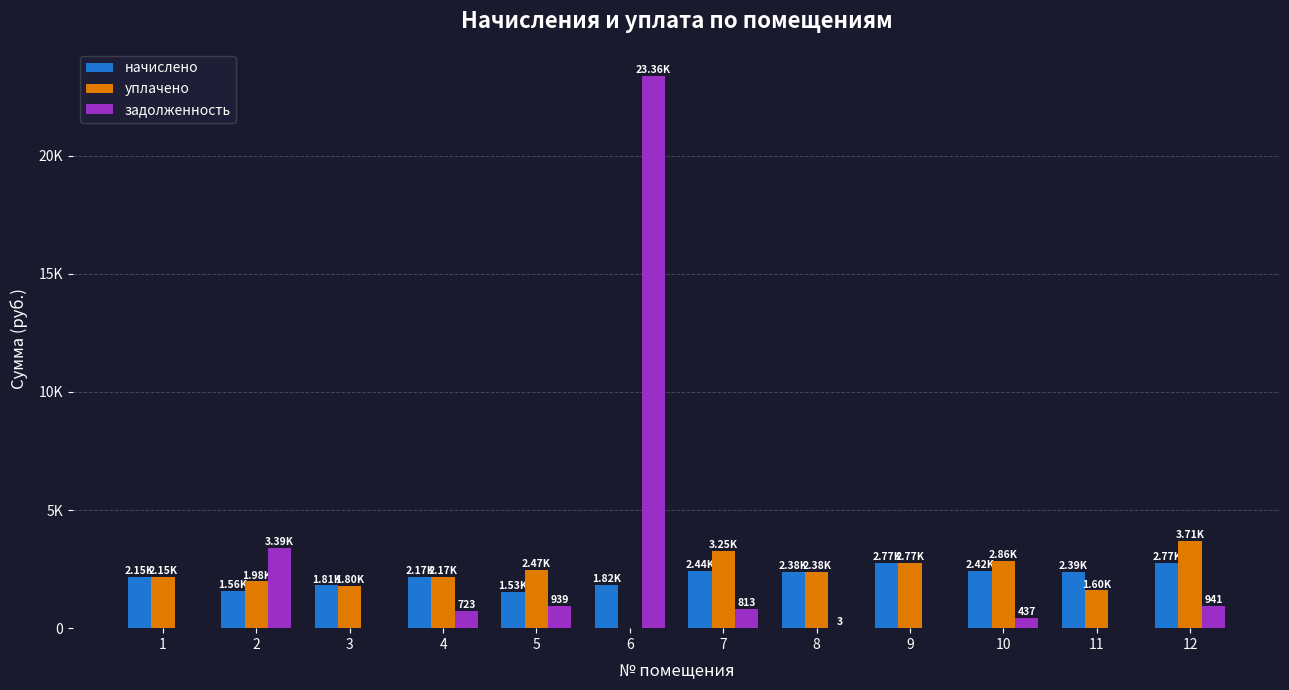

What are all the series names shown in the legend?

начислено, уплачено, задолженность